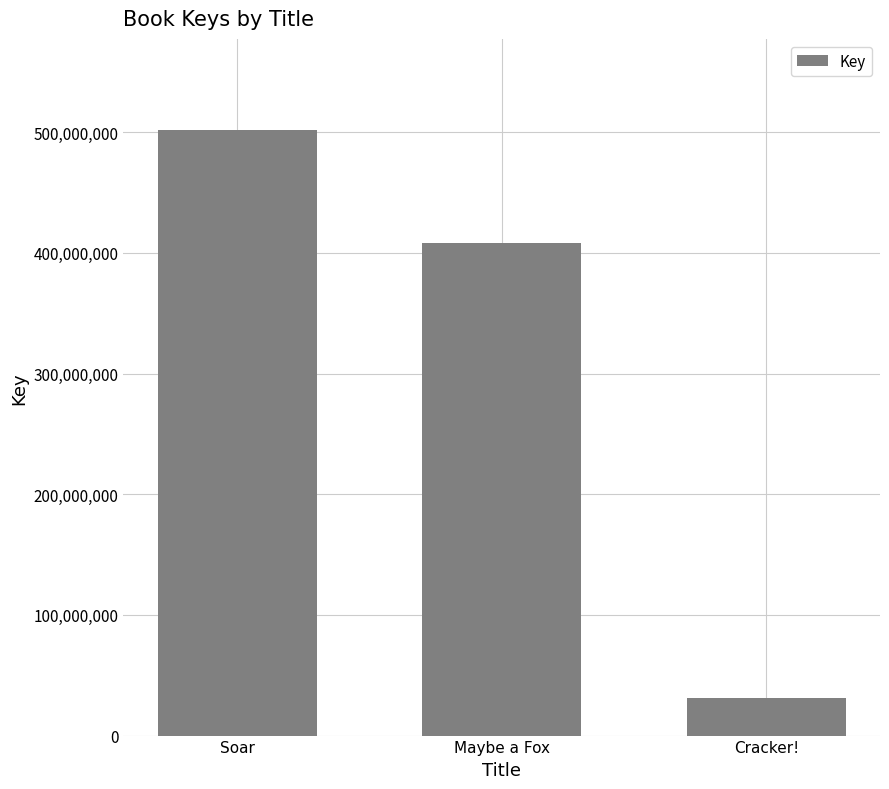

How many bars are there in total?

3